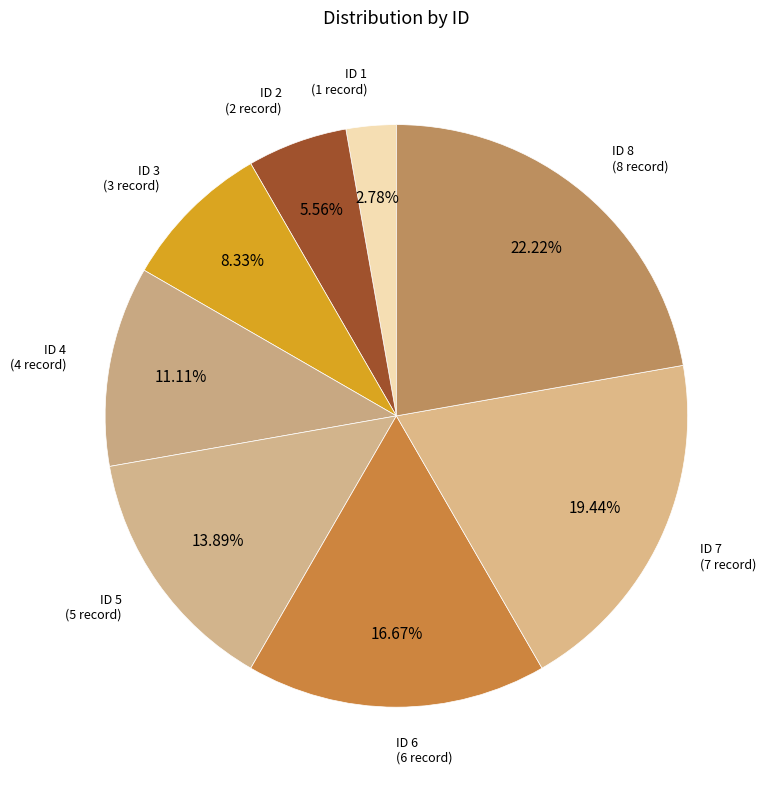

How many slices are in this pie chart?

8